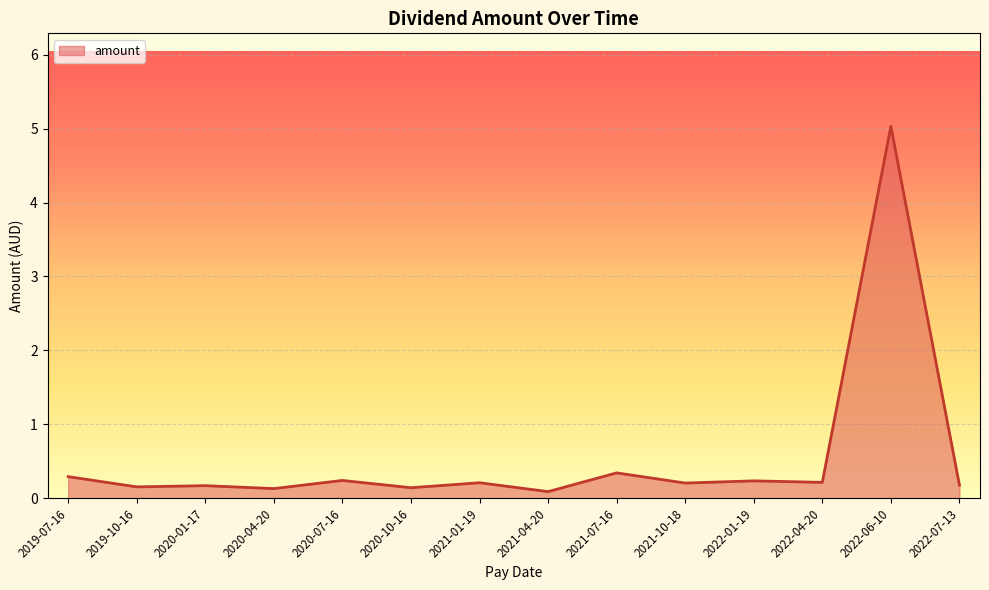

Between 2021-07-16 and 2020-10-16, which is larger?

2021-07-16